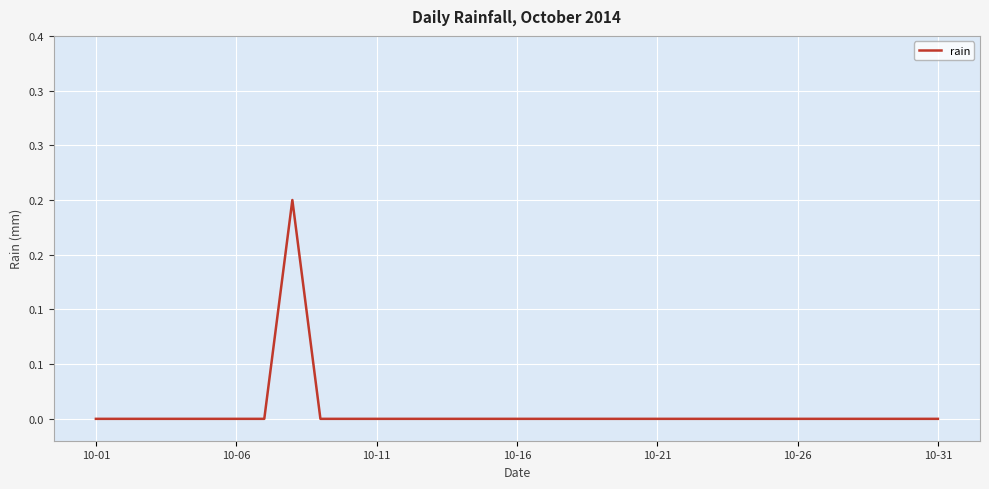

What is the difference between the maximum and second lowest values?

0.2